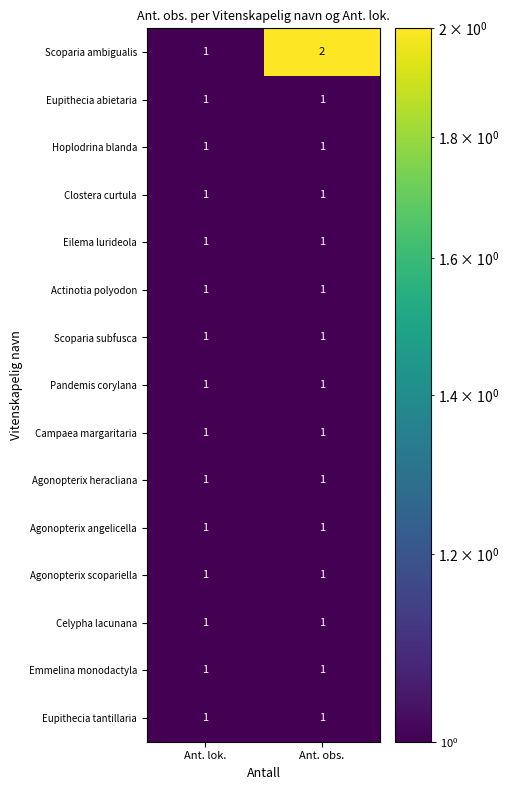

At which label does Scoparia ambigualis reach its peak?

Ant. obs.